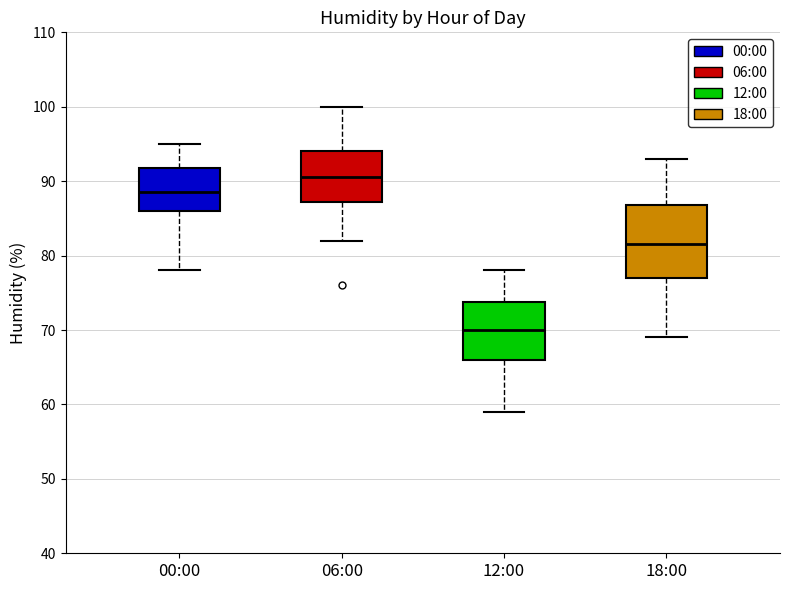

Which box's median line is the highest?

06:00